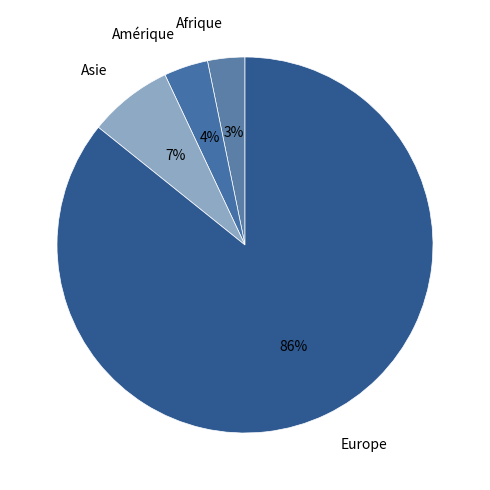

True or false: Amérique accounts for 16% of the total.

False